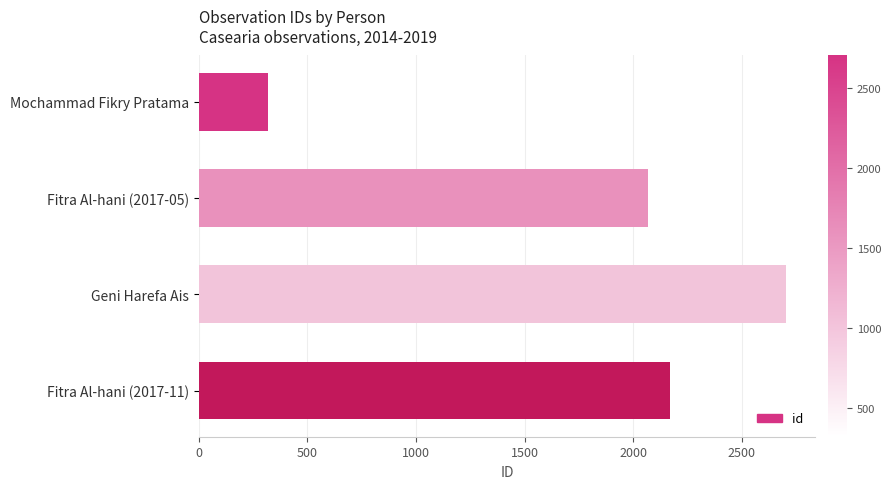

Reading top to bottom, transcribe all the data shown in this chart.

318	2066	2702	2169